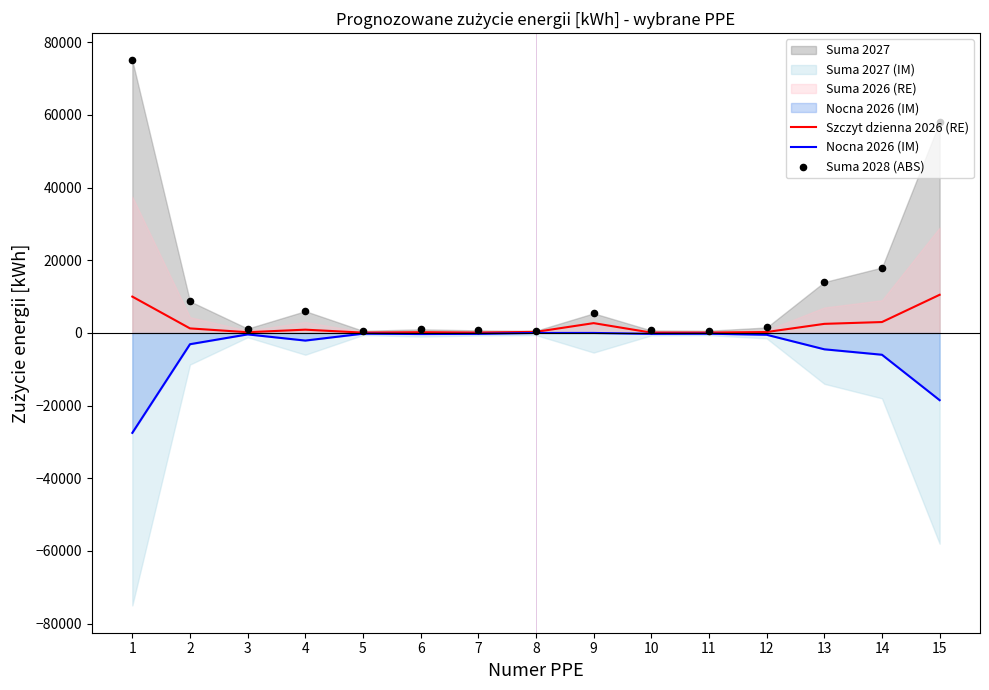

At which category is the sum across all series the highest?

1